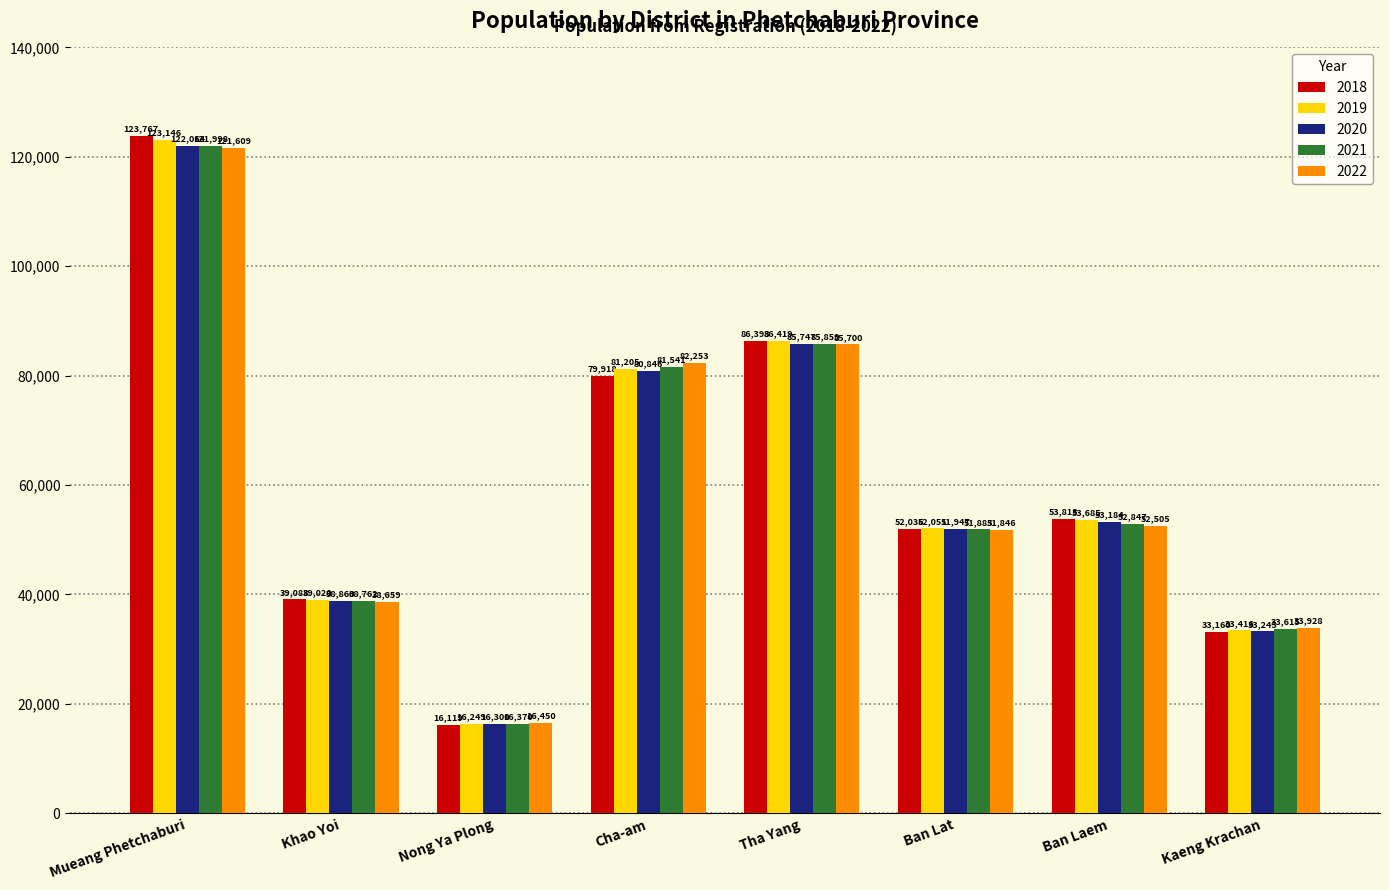

What is the smallest value displayed?

16119